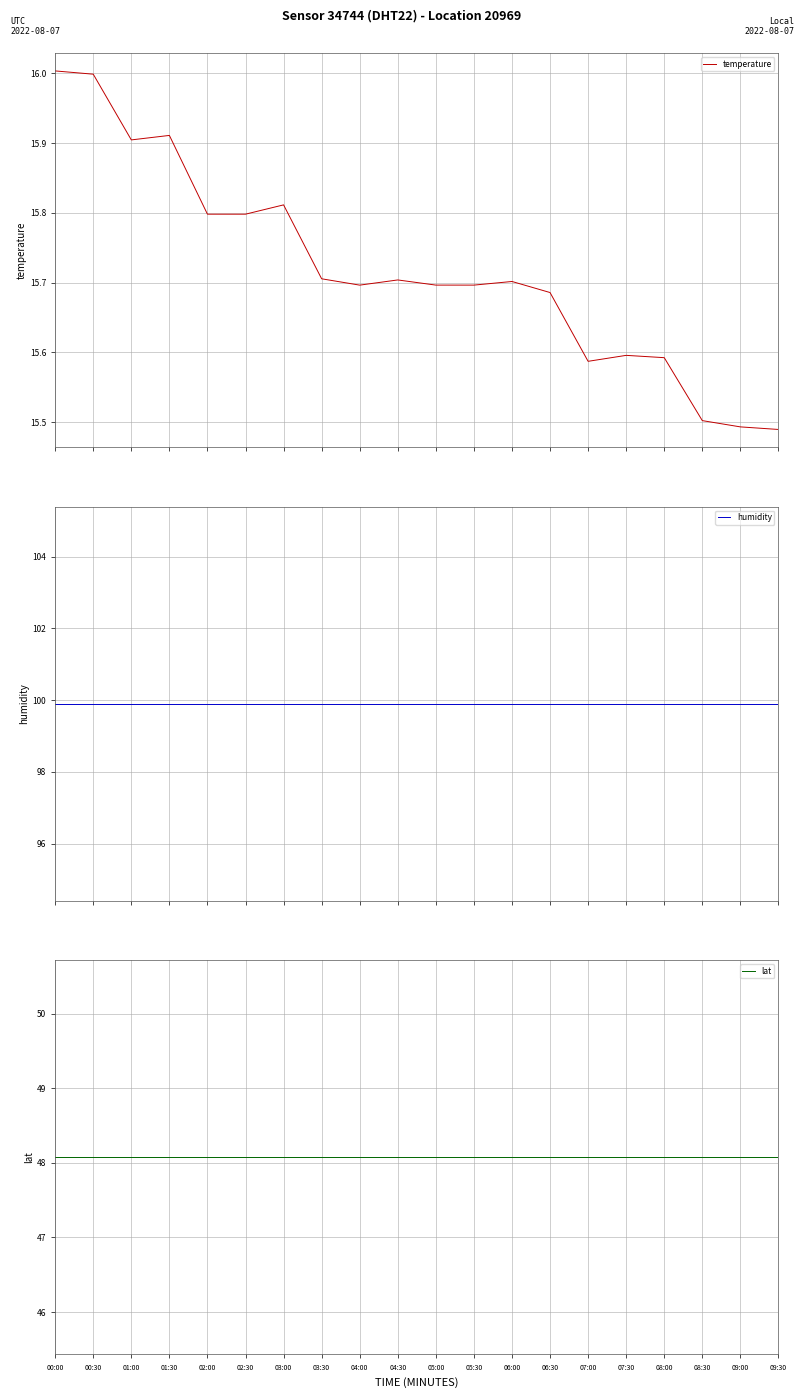

True or false: lat has a value of 75.7 at 09:30.

False